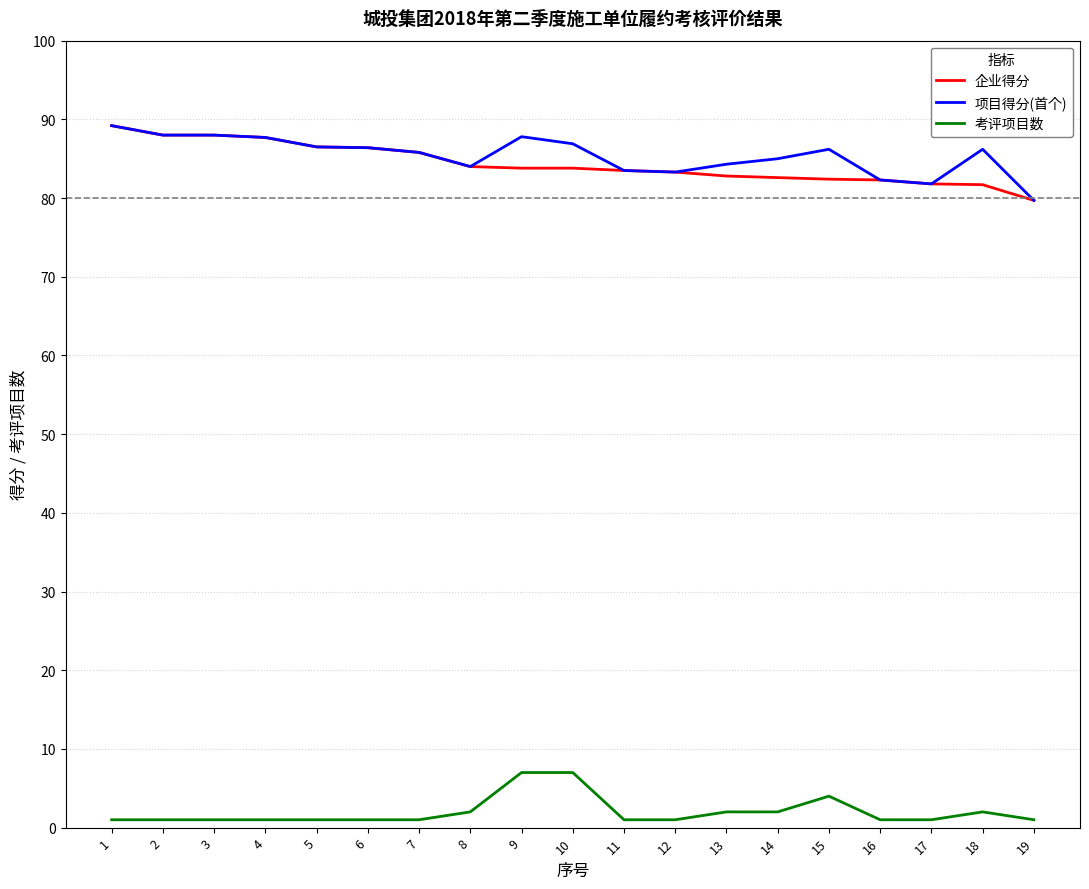

The value of 项目得分(首个) at 19 is 79.7. True or false?

True